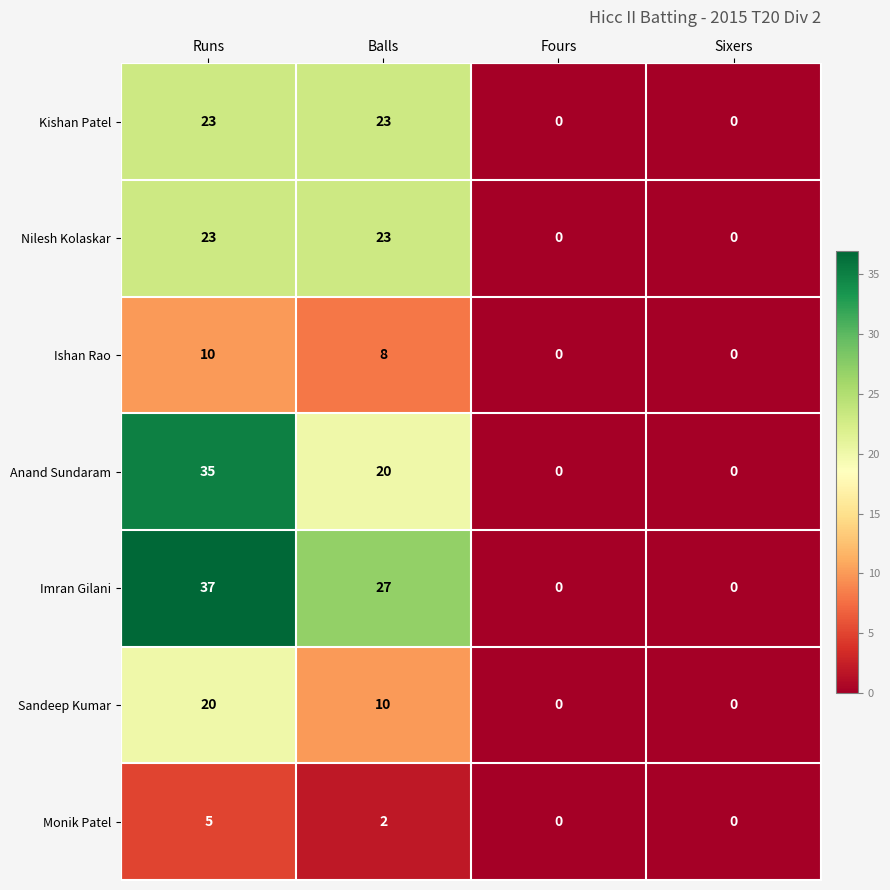

How many distinct data groups are displayed?

7